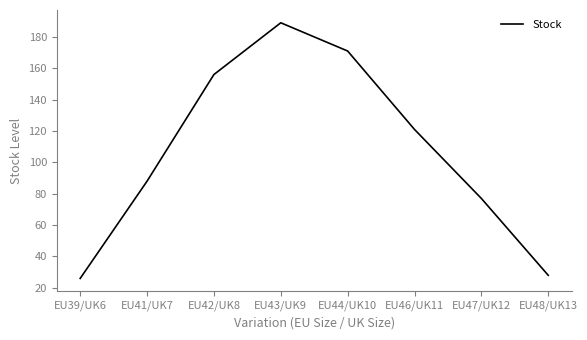

What is the change in value from EU43/UK9 to EU47/UK12?

-112